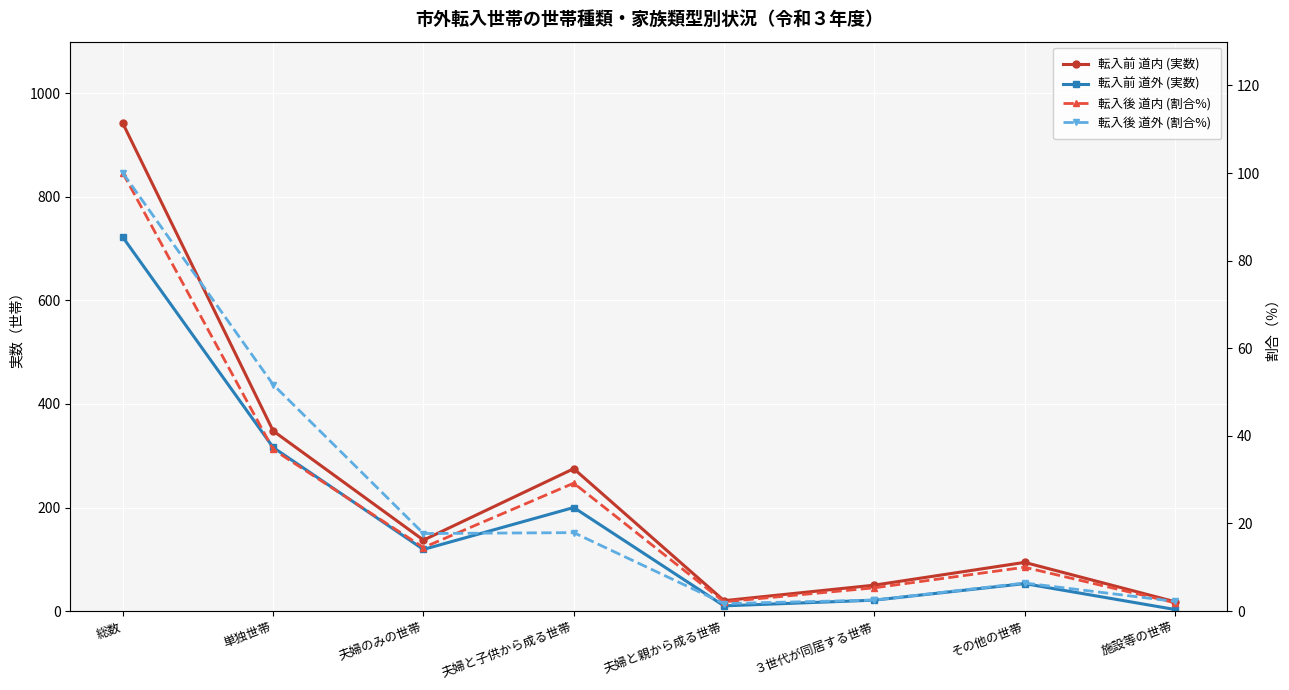

Which series has the largest range (max minus min)?

転入前 道内 (実数)